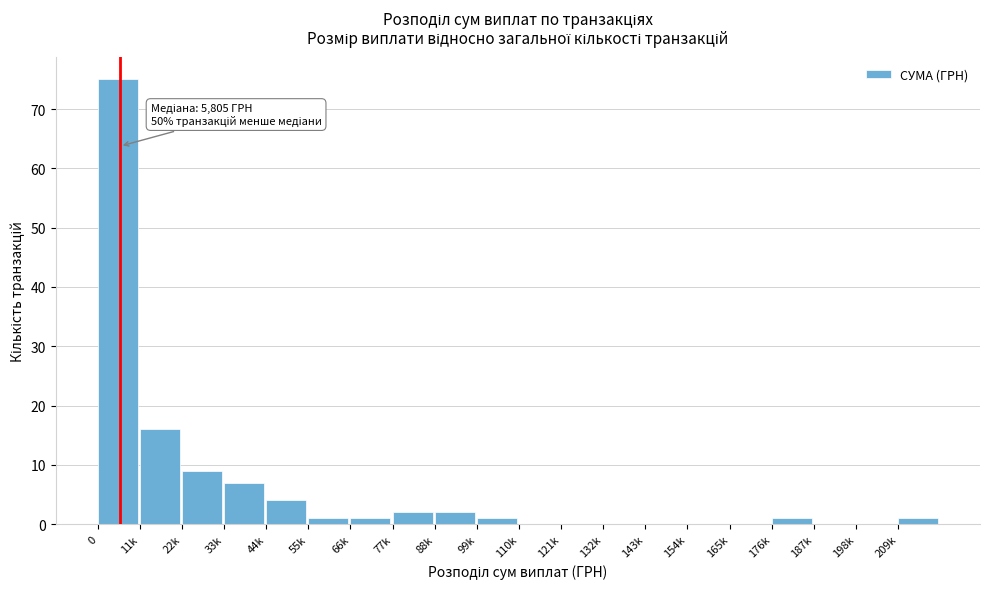

Reading left to right, what are all the values shown in this chart?

0=75	11k=16	22k=9	33k=7	44k=4	55k=1	66k=1	77k=2	88k=2	99k=1	110k=0	121k=0	132k=0	143k=0	154k=0	165k=0	176k=1	187k=0	198k=0	209k=1